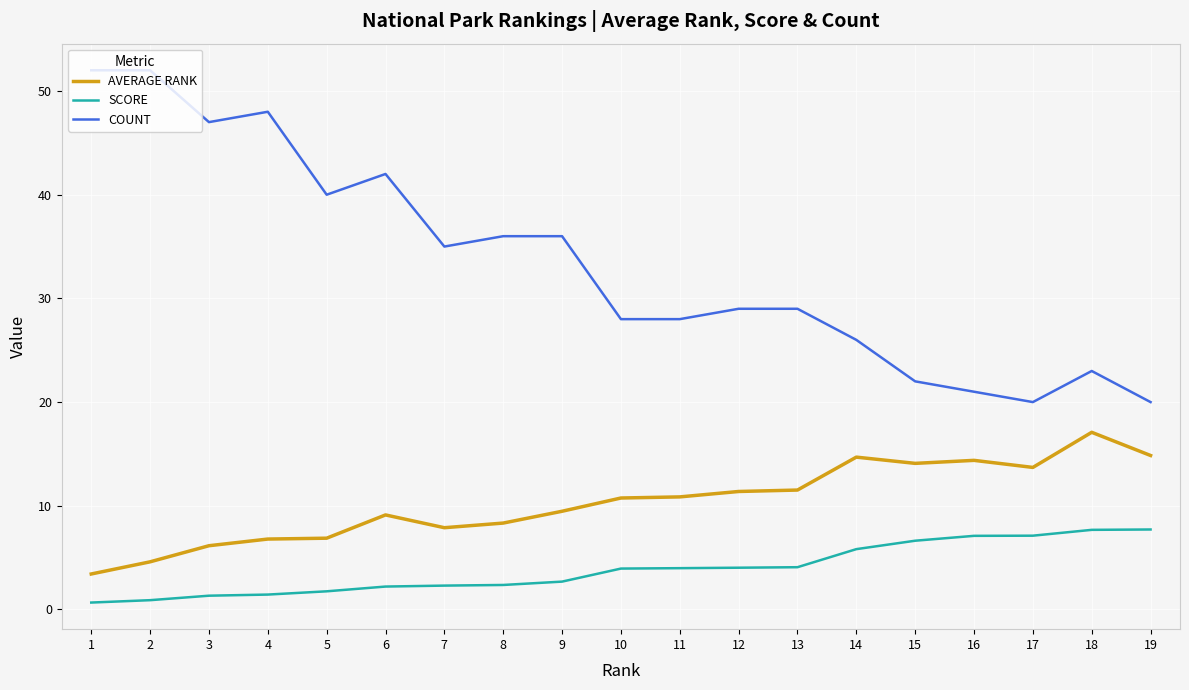

What is the difference between the maximum and minimum values in the COUNT series?

32.0